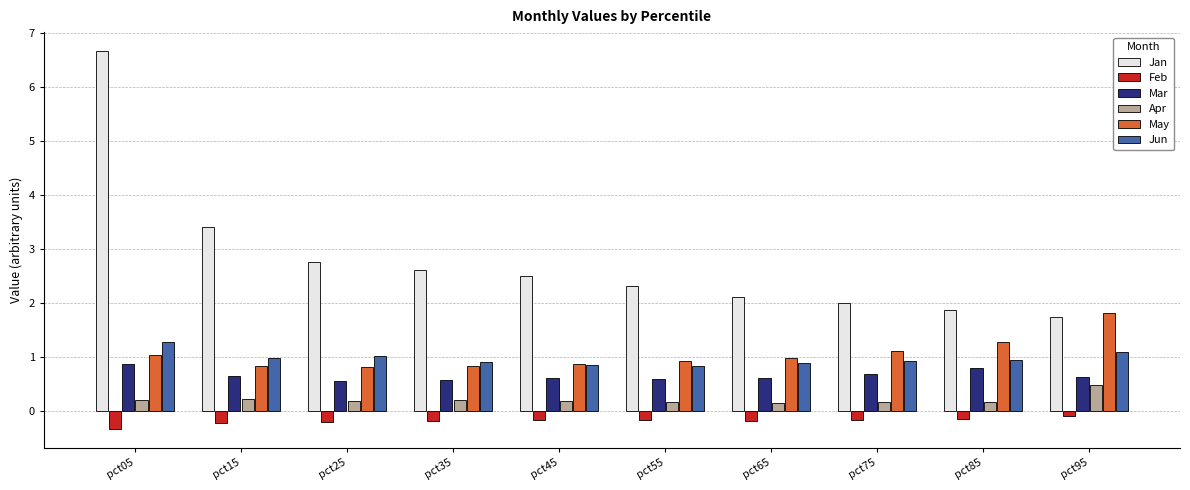

Which series has the largest range (max minus min)?

Jan